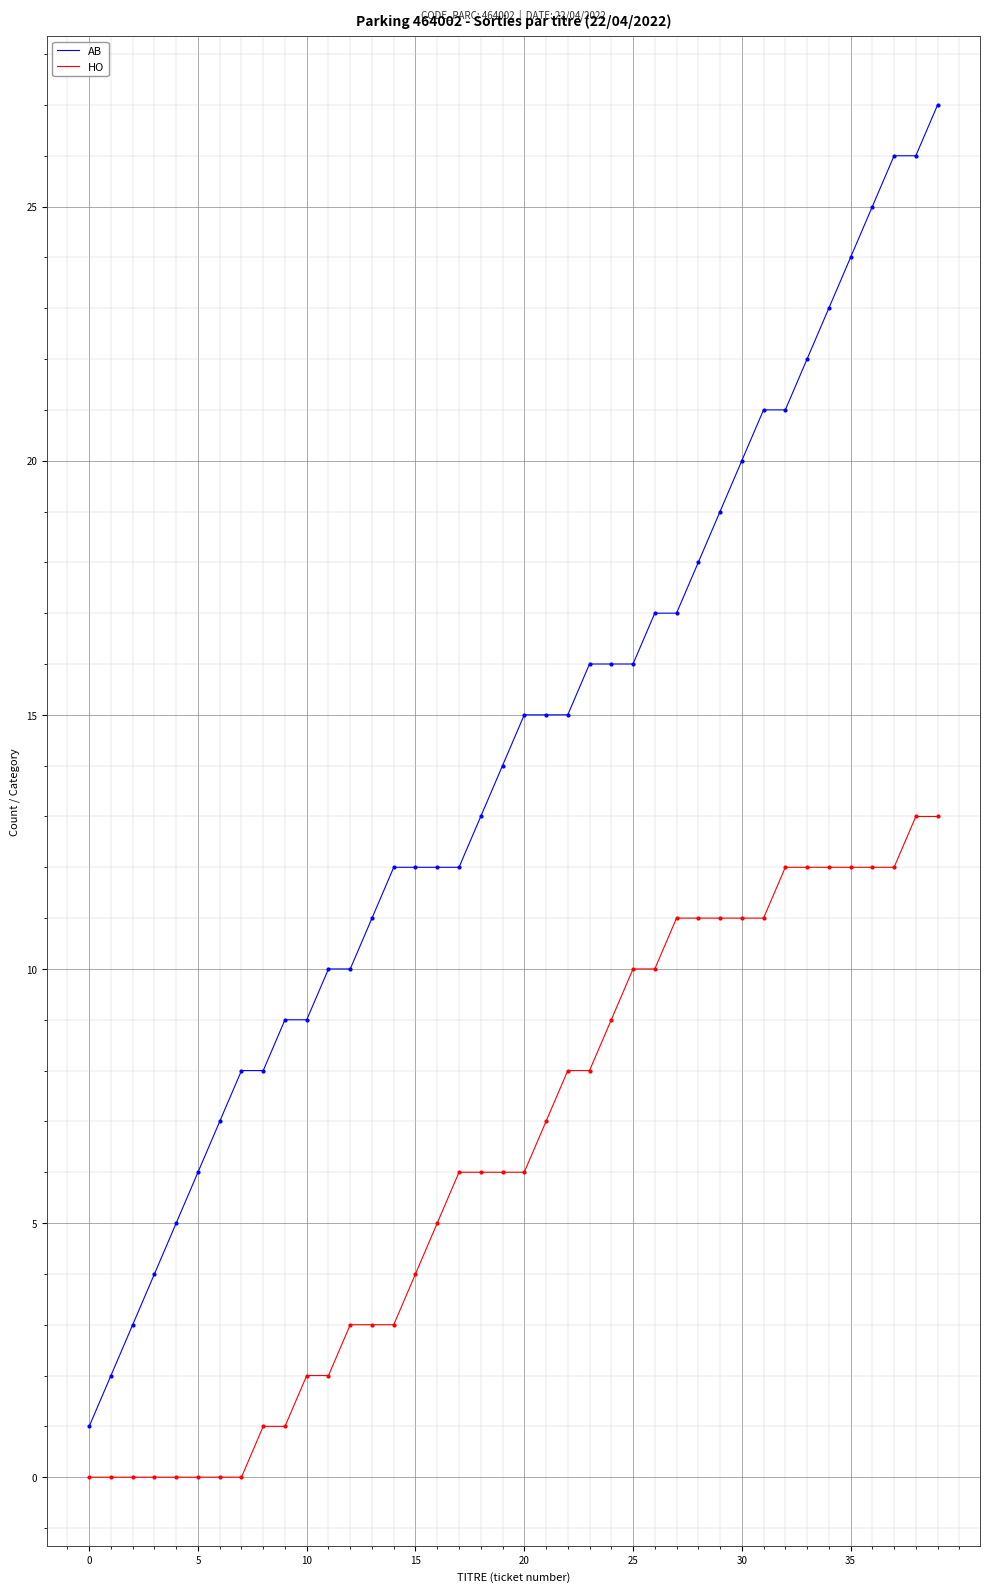

Which series has the widest spread of values?

AB